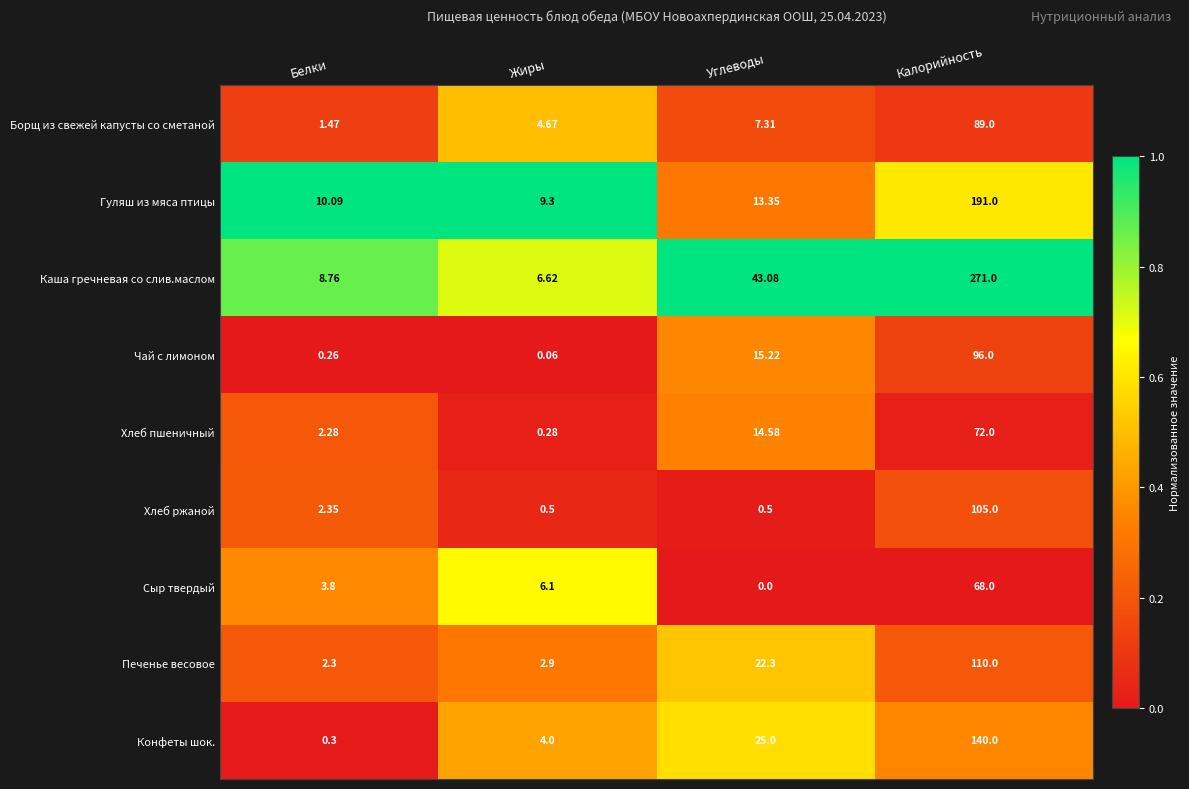

List the series in order of their peak value, lowest first.

Сыр твердый, Хлеб пшеничный, Борщ из свежей капусты со сметаной, Чай с лимоном, Хлеб ржаной, Печенье весовое, Конфеты шок., Гуляш из мяса птицы, Каша гречневая со слив.маслом